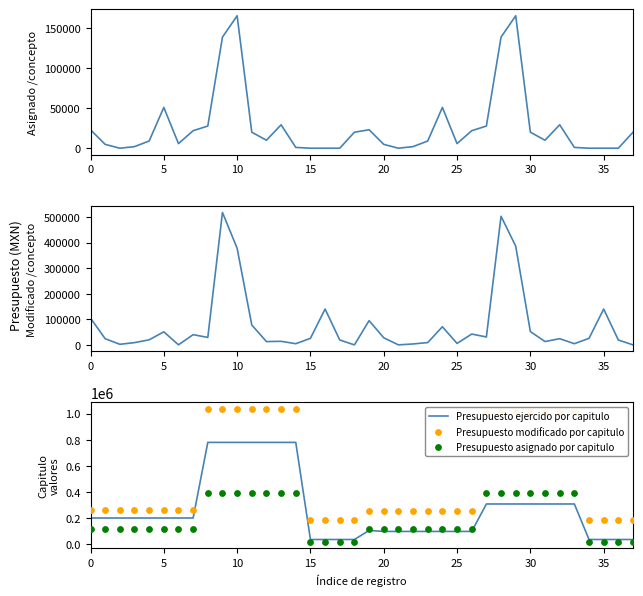

Which series has the largest Y range (max minus min)?

Presupuesto modificado por capitulo